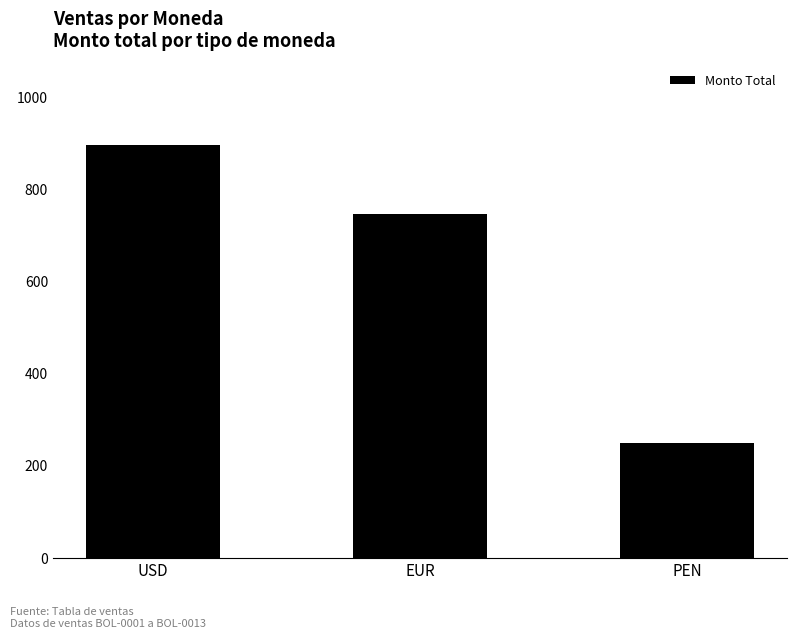

The chart shows a value of 248 at PEN. True or false?

True